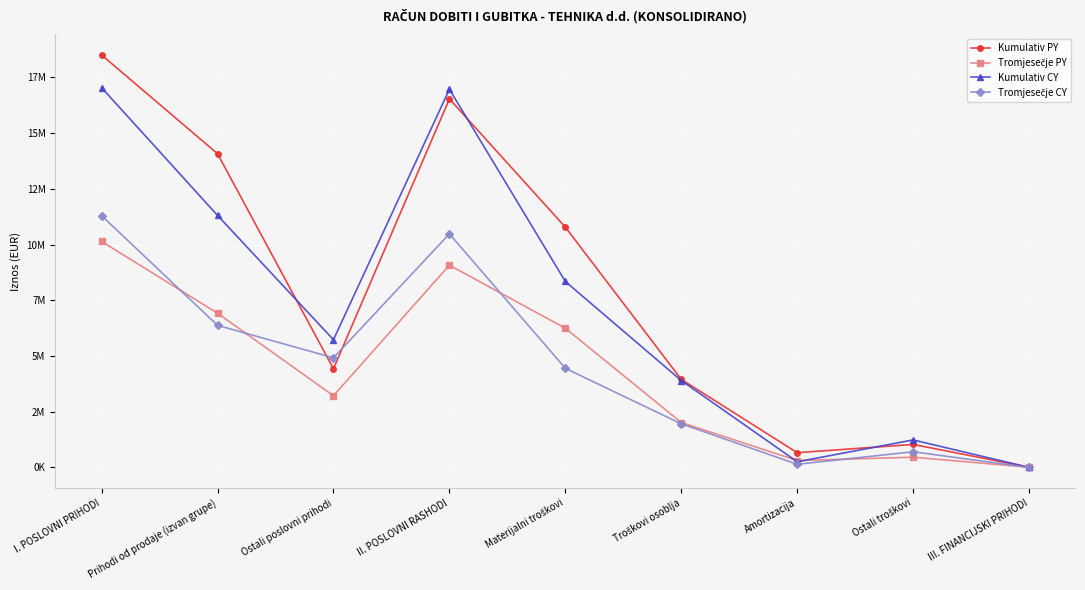

Is this an area chart (filled region under the line)?

No